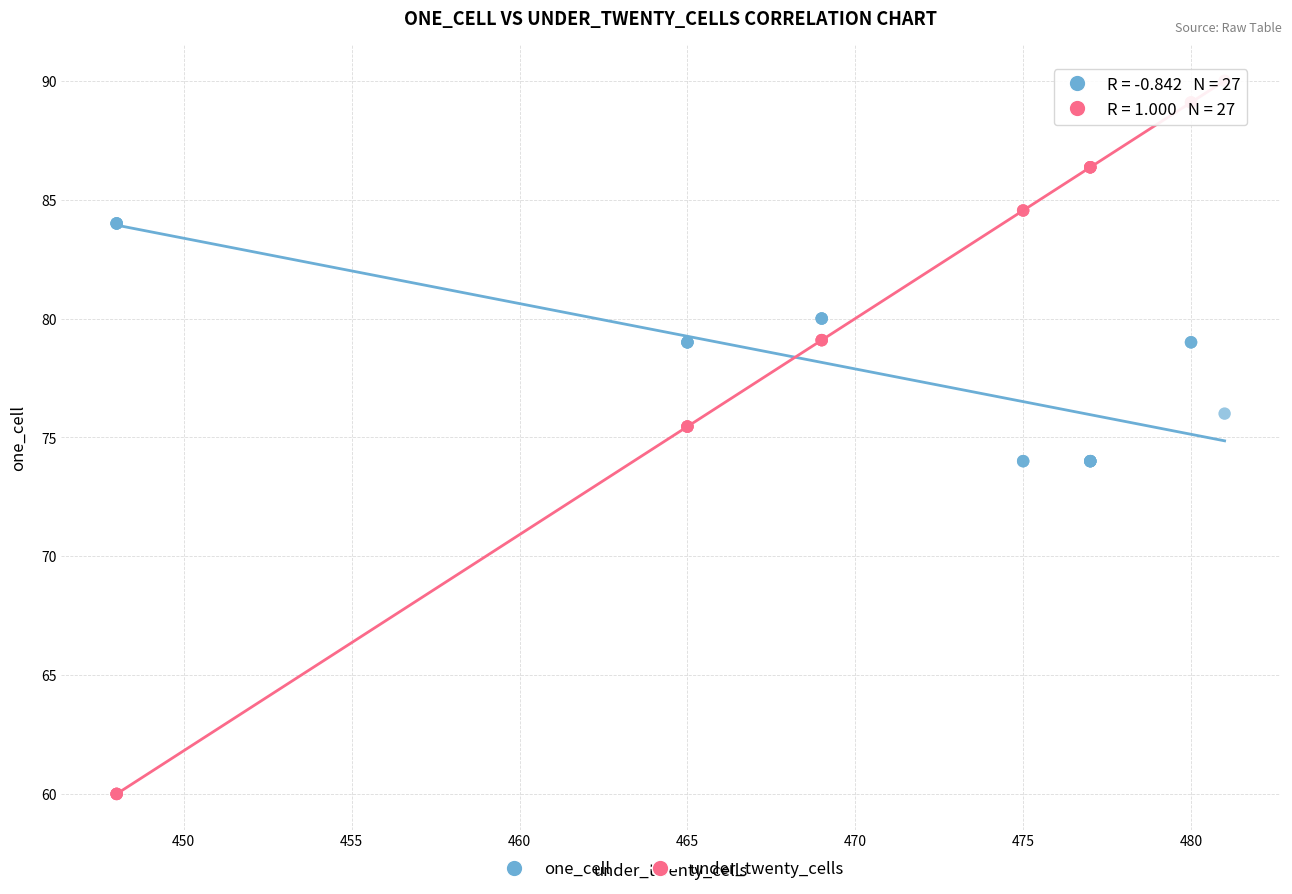

Which series has the widest spread of Y values?

under_twenty_cells